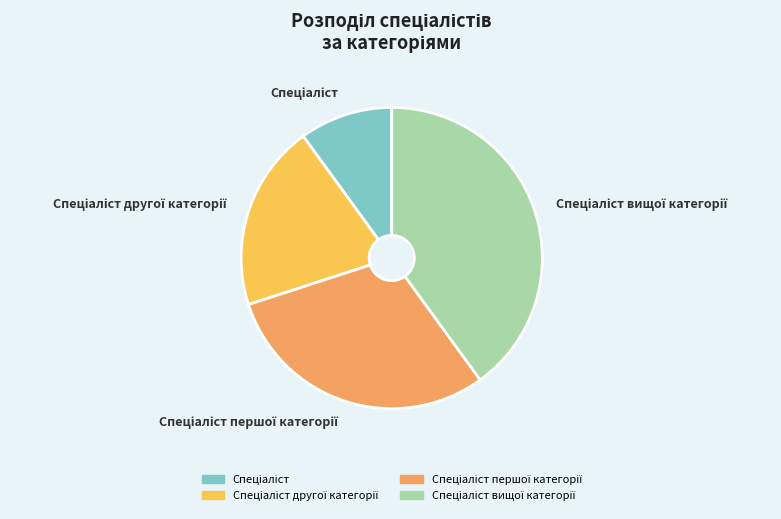

Does any single category account for the majority?

No